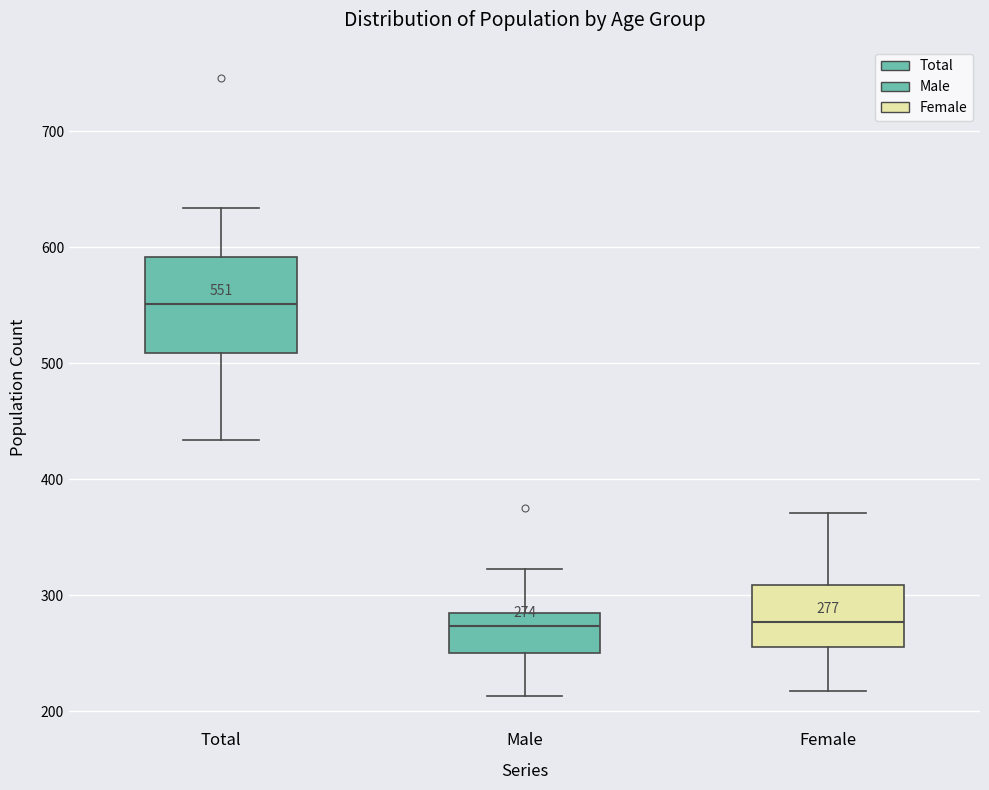

Which box is the tallest, from its lower edge to its upper edge?

Total